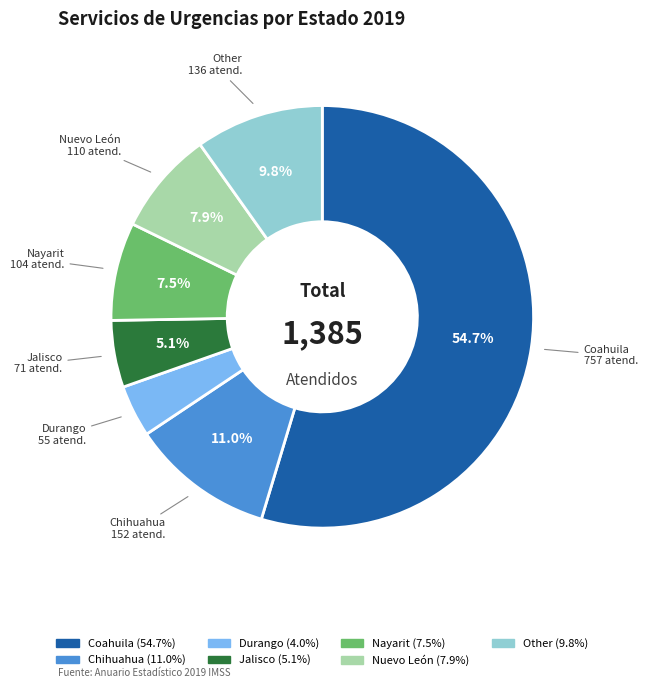

What portion of the pie excludes Jalisco?

94.9%